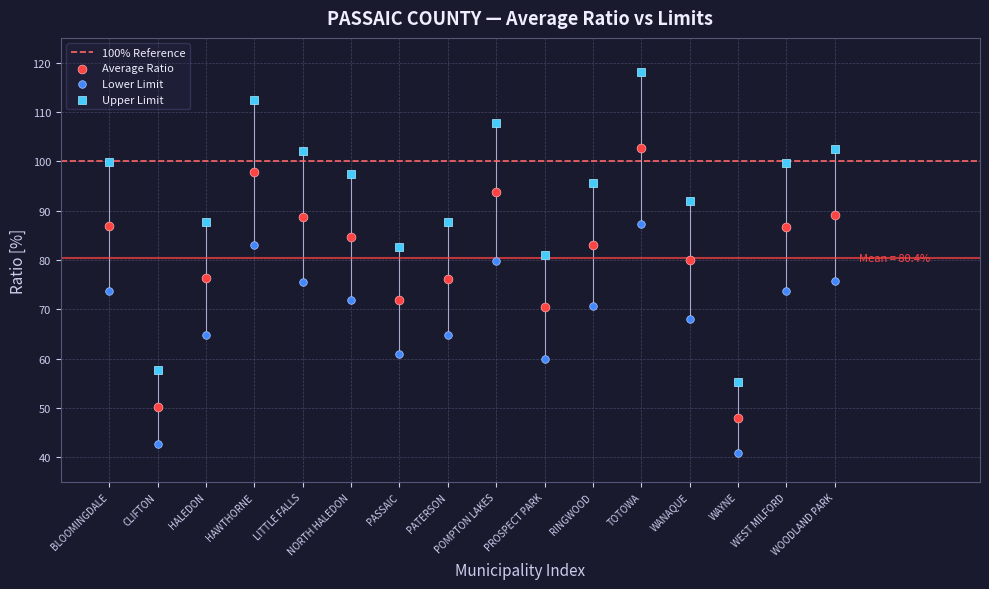

Which series contains the lowest Y value?

Lower Limit